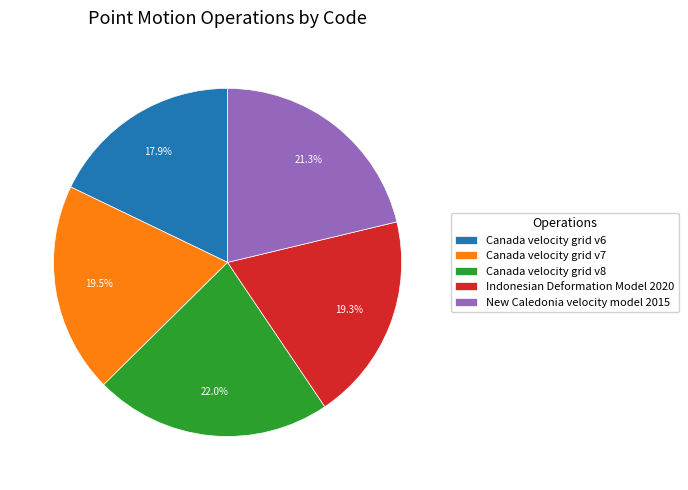

The Canada velocity grid v8 slice represents 14% of the pie. True or false?

False